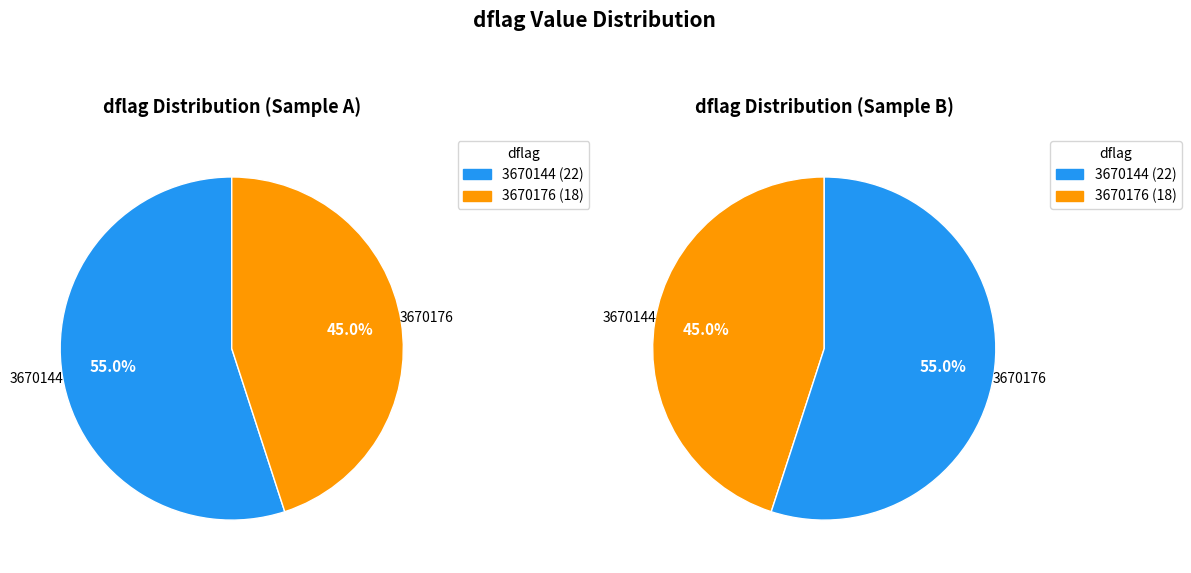

How many slices are in this pie chart?

2